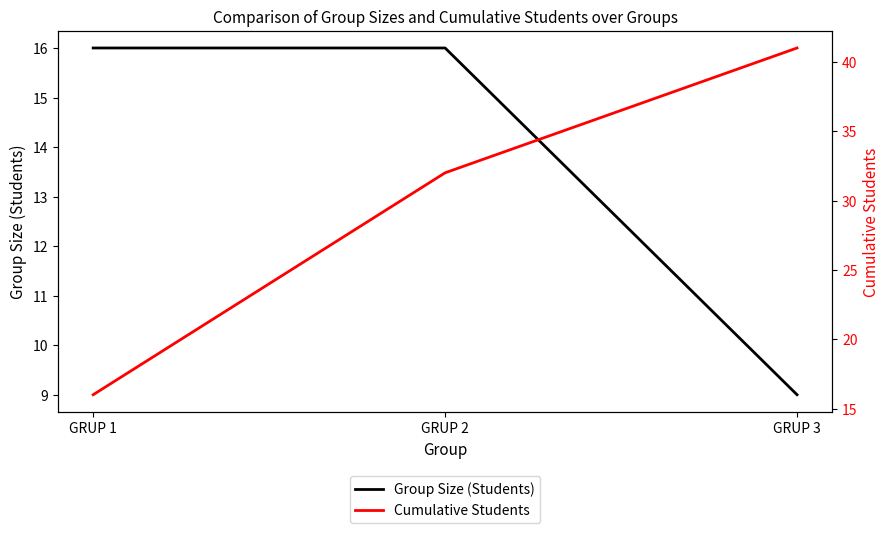

Which series has the largest total across all categories?

Cumulative Students